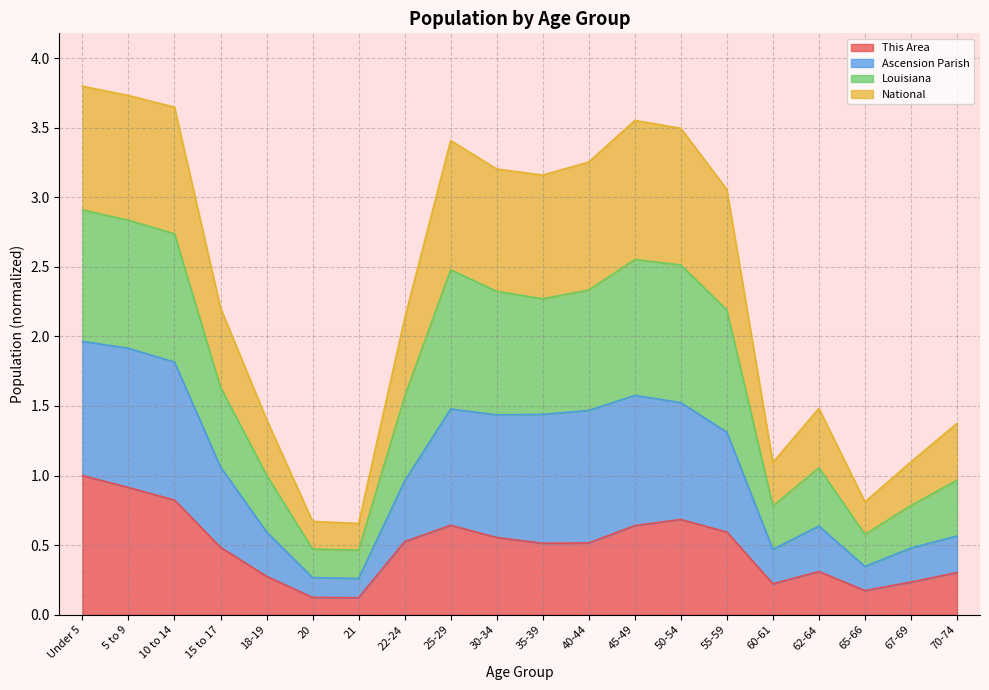

Does the chart display data point markers on the line(s)?

No